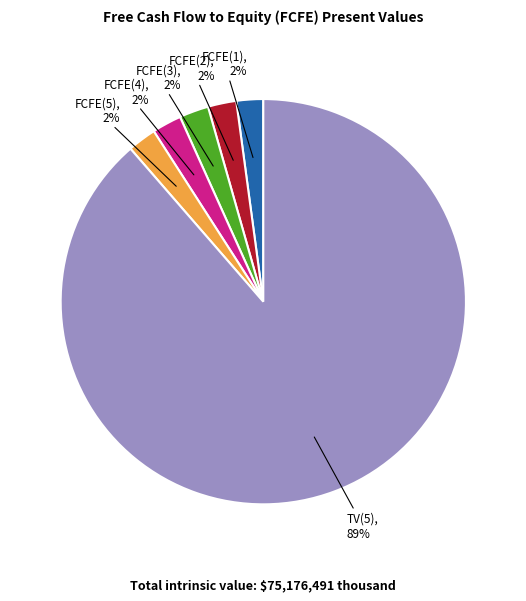

Does any single category account for the majority?

Yes